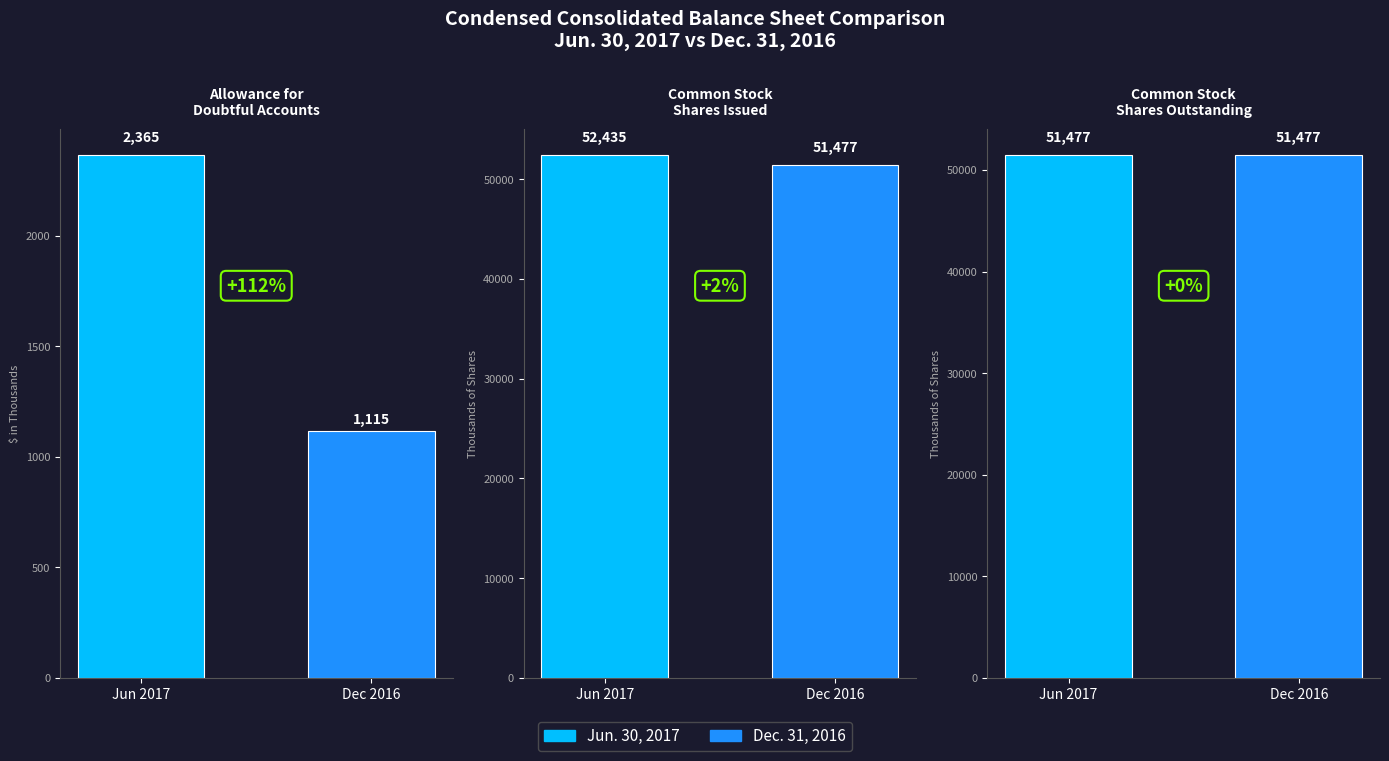

Reading left to right, list all the values displayed in this chart.

Allowance for
Doubtful Accounts: Jun 2017=2365	Dec 2016=1115
Common Stock
Shares Issued: Jun 2017=52435	Dec 2016=51477
Common Stock
Shares Outstanding: Jun 2017=51477	Dec 2016=51477